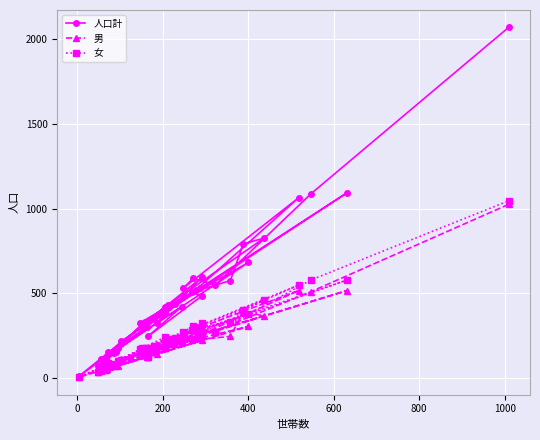

Rank the series at 400 from lowest to highest value.

男, 女, 人口計